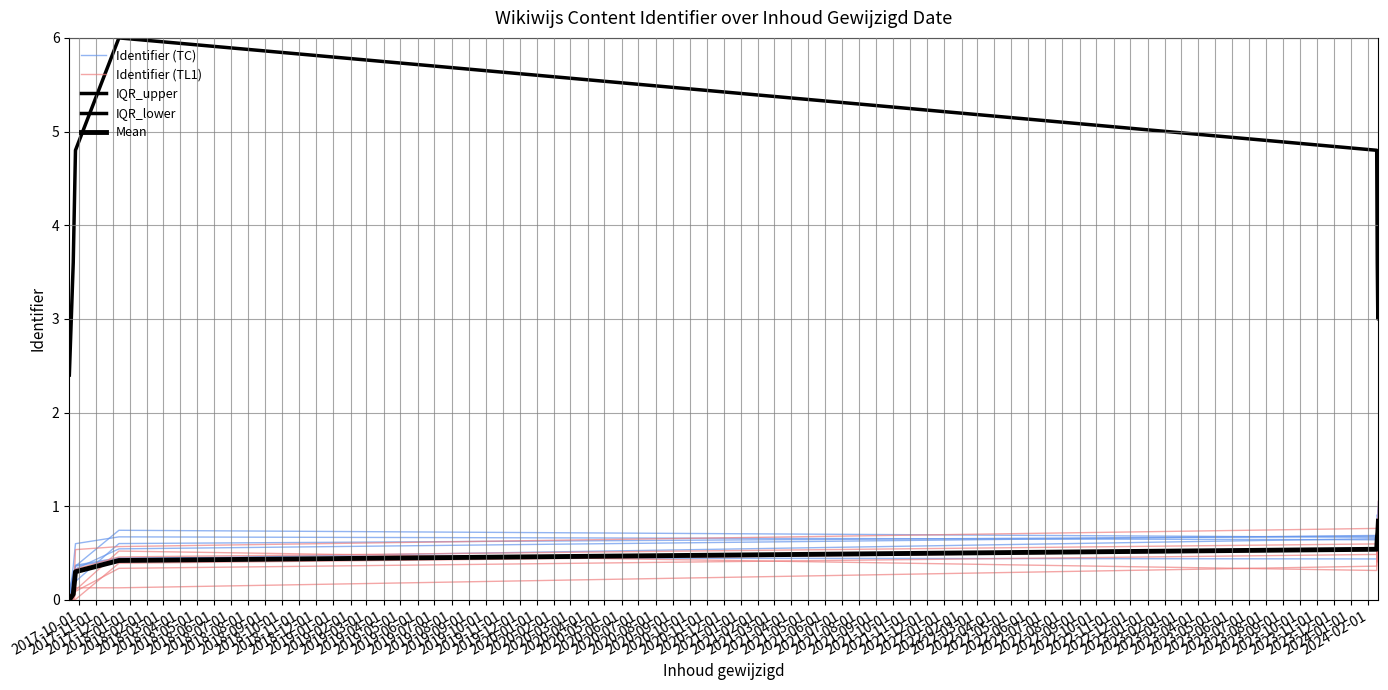

At which category does Identifier (TC) reach its first local peak?

2018-01-01